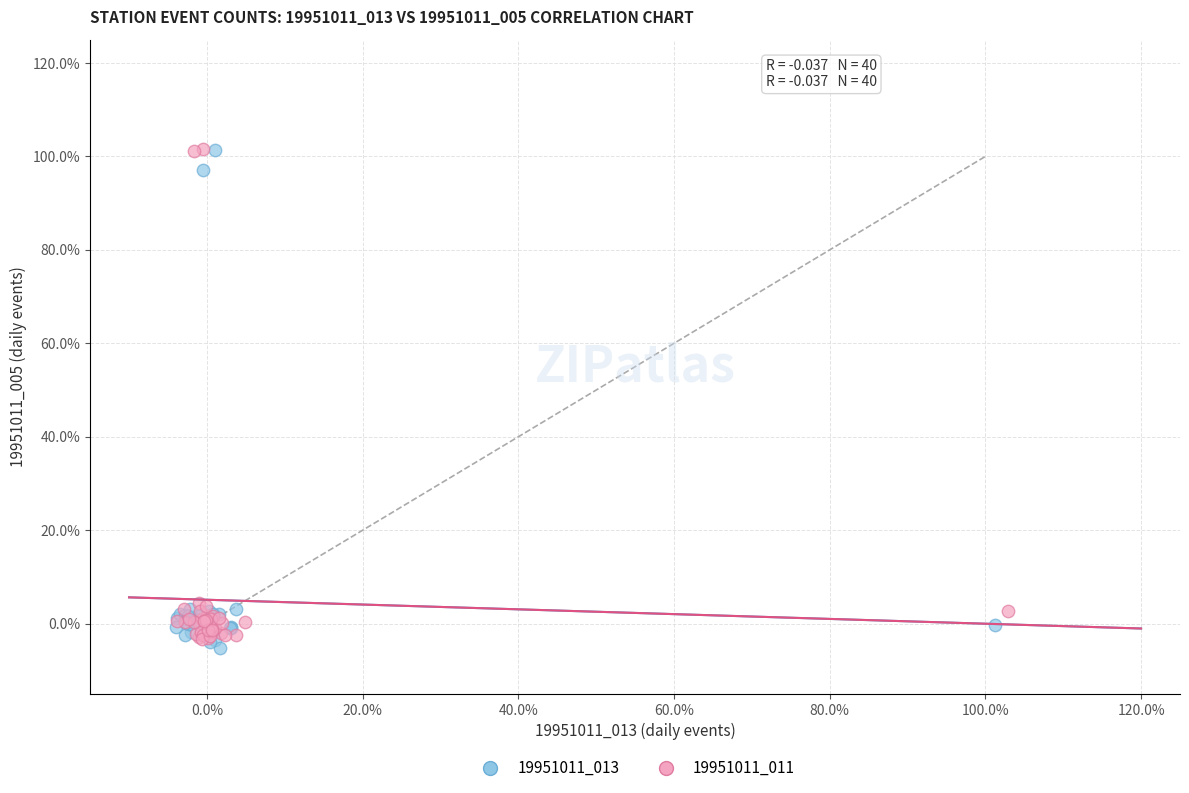

What are all the series names shown in the legend?

19951011_013, 19951011_011